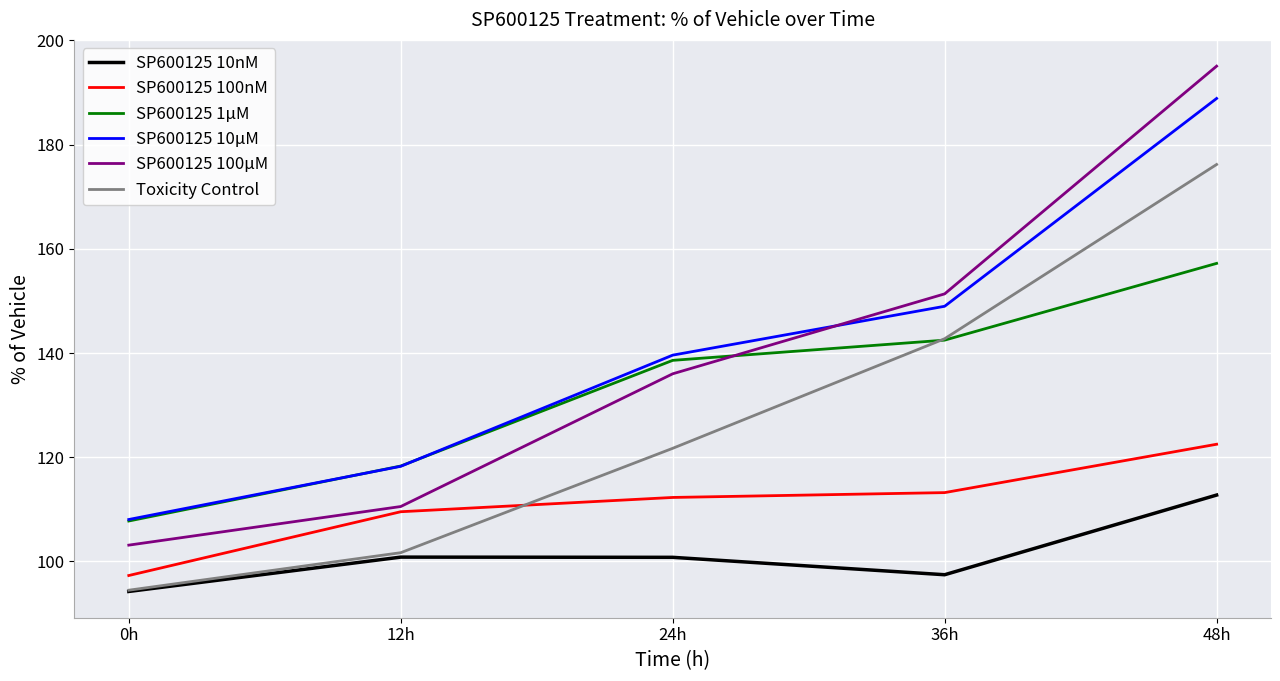

True or false: SP600125 10nM and SP600125 100nM intersect in this chart.

False